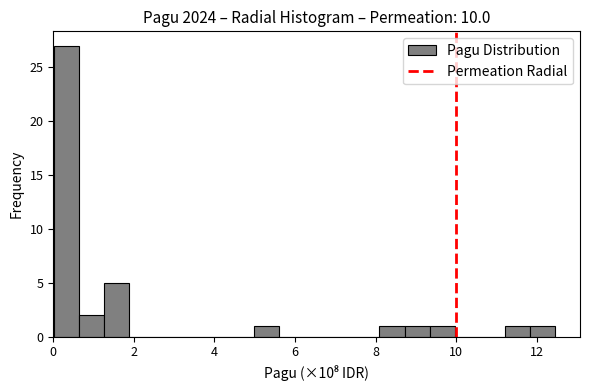

Read against the x-axis, roughly where is the centre of the tallest bar?

0.4